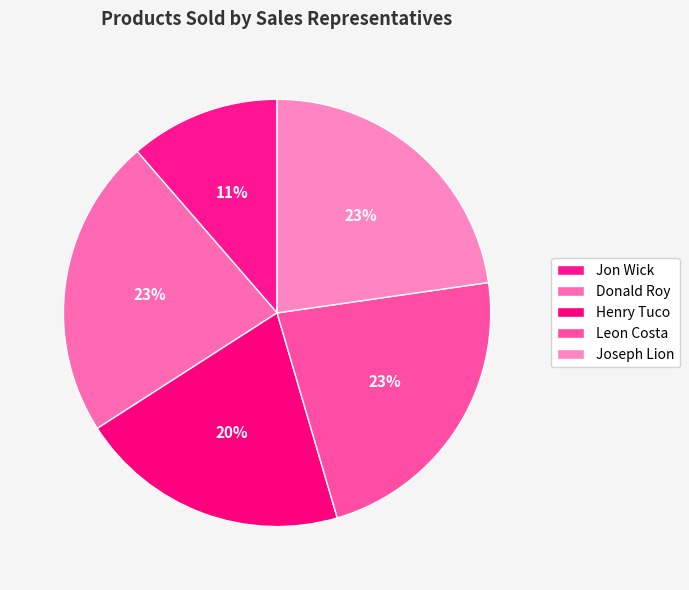

Which slice is the smallest?

Jon Wick